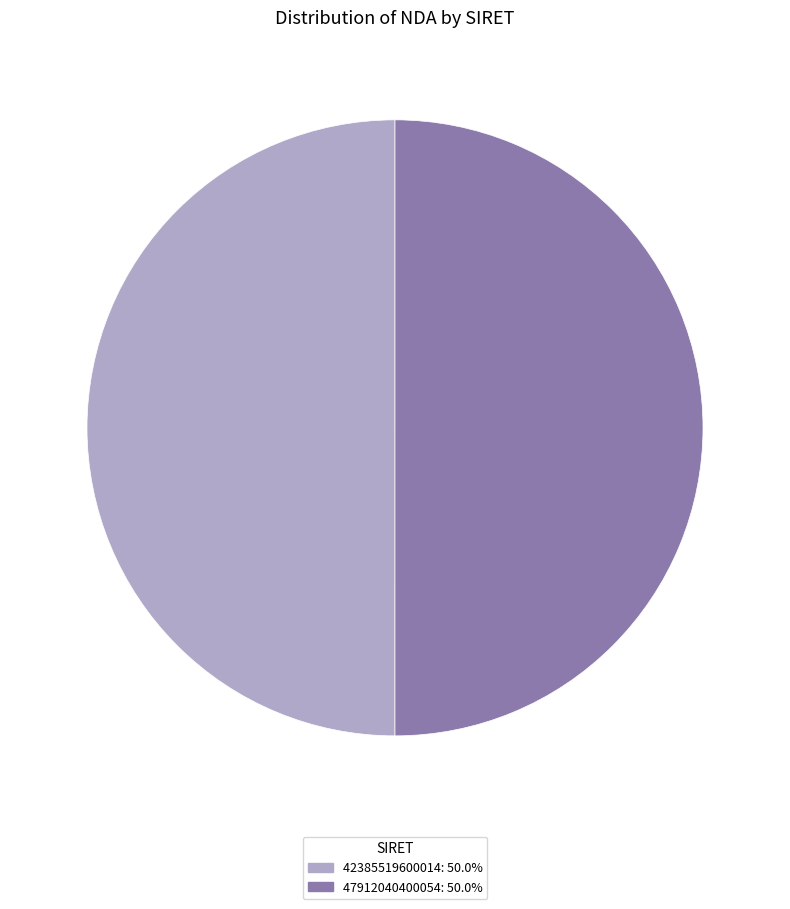

Is the sum of 42385519600014: 50.0% and 47912040400054: 50.0% greater than half?

Yes